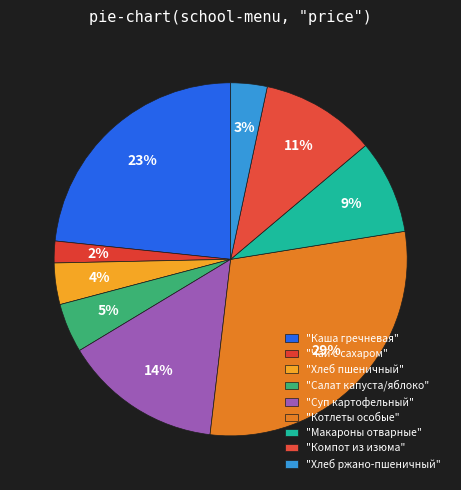

How many slices are in this pie chart?

9